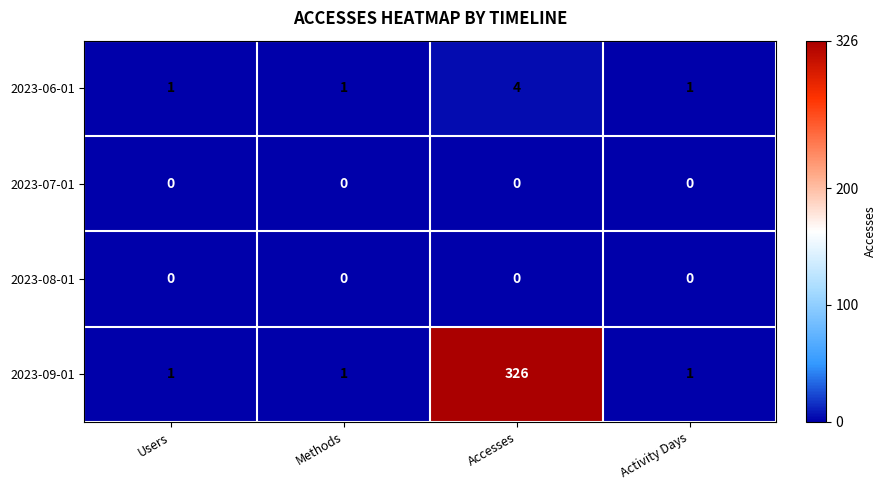

How many 2023-09-01 values are between 1 and 326?

4